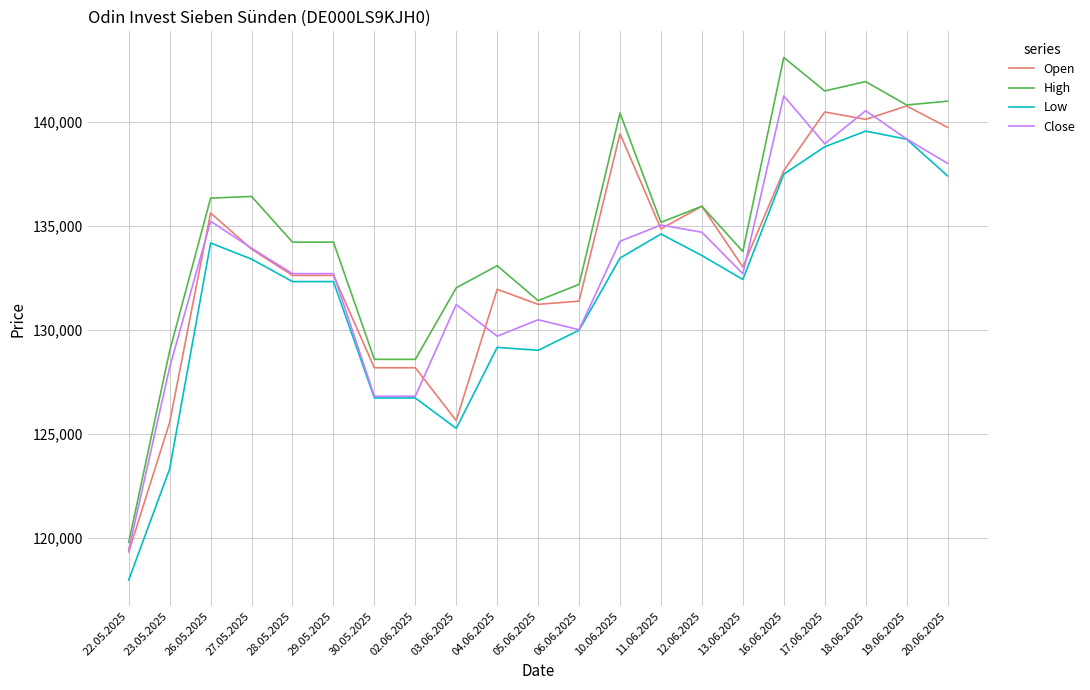

True or false: Close and Open intersect in this chart.

True